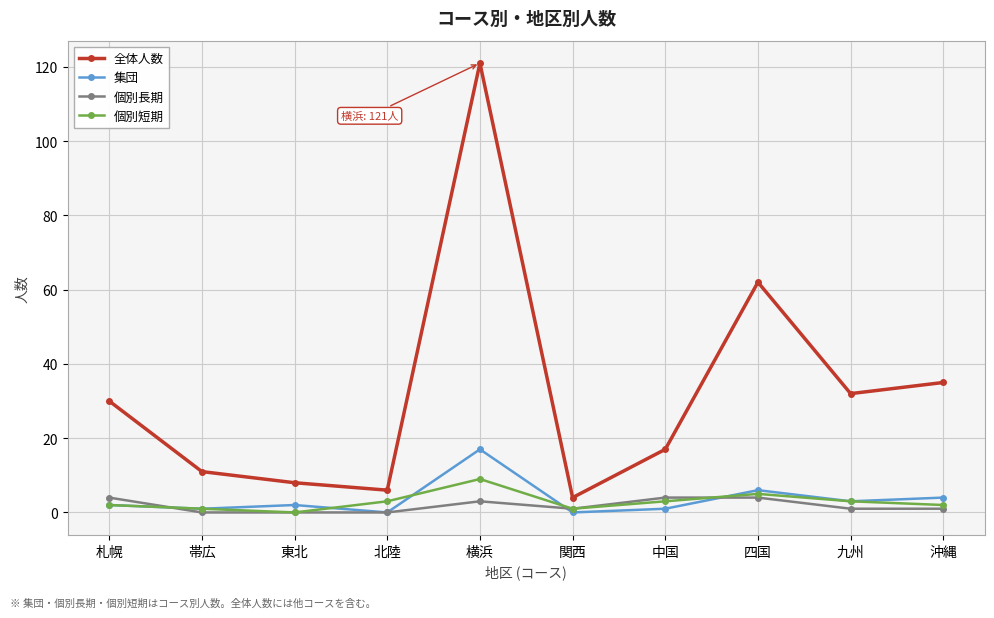

What is the value of the 個別長期 point at the 5th from the left?

3